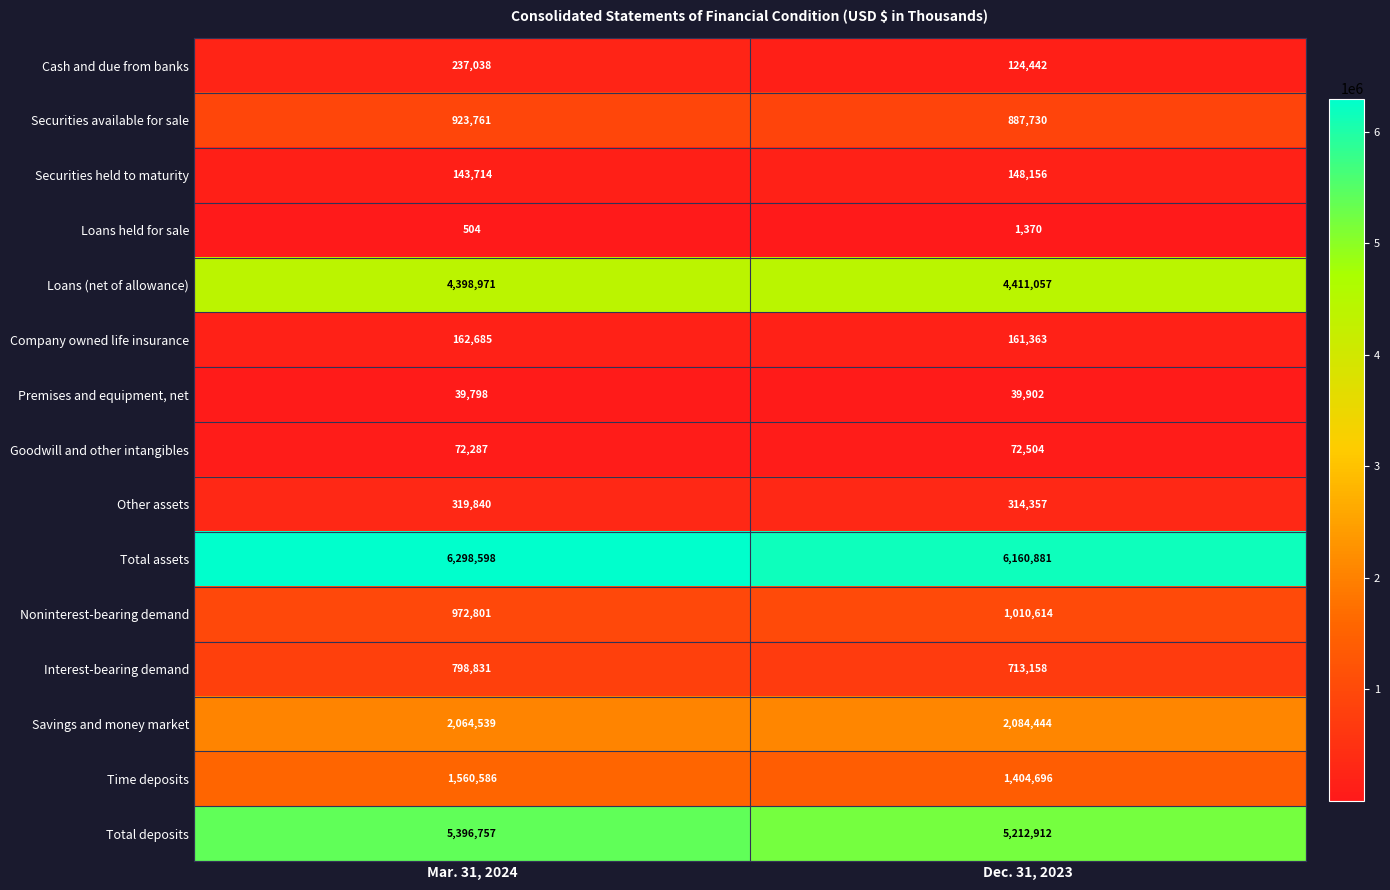

Reading left to right, extract all data points from this chart.

Cash and due from banks: 237038	124442
Securities available for sale: 923761	887730
Securities held to maturity: 143714	148156
Loans held for sale: 504	1370
Loans (net of allowance): 4398971	4411057
Company owned life insurance: 162685	161363
Premises and equipment, net: 39798	39902
Goodwill and other intangibles: 72287	72504
Other assets: 319840	314357
Total assets: 6298598	6160881
Noninterest-bearing demand: 972801	1010614
Interest-bearing demand: 798831	713158
Savings and money market: 2064539	2084444
Time deposits: 1560586	1404696
Total deposits: 5396757	5212912